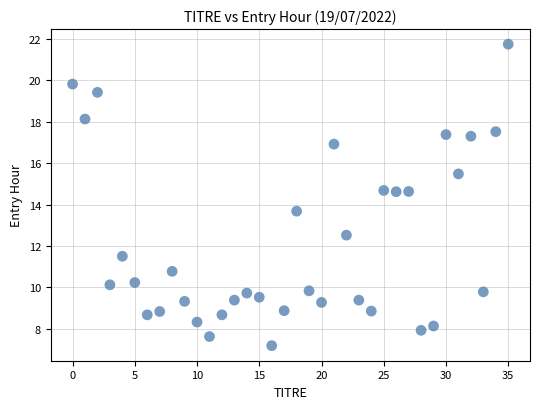

What is the range of Y values (max minus min)?

14.6